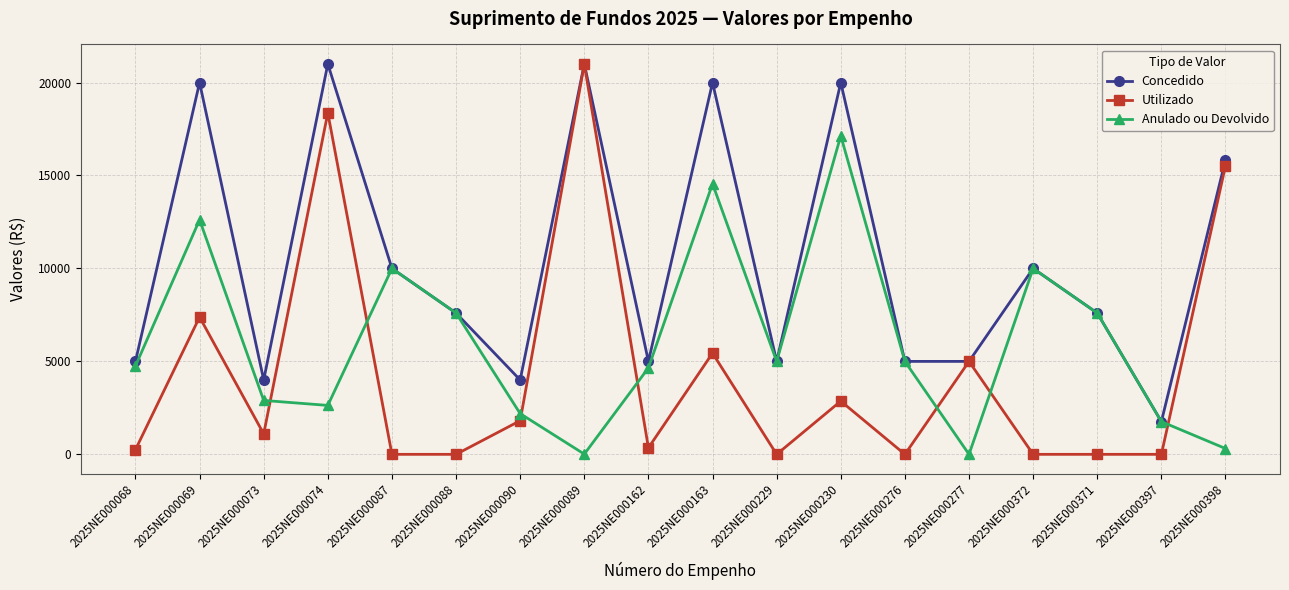

Is the value of Anulado ou Devolvido at 2025NE000089 greater than the value of Utilizado at 2025NE000230?

No